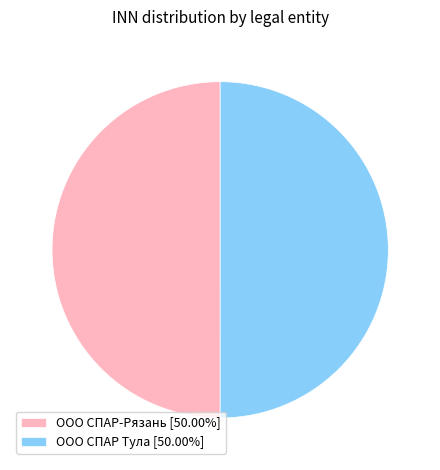

Count the number of slices in the pie.

2